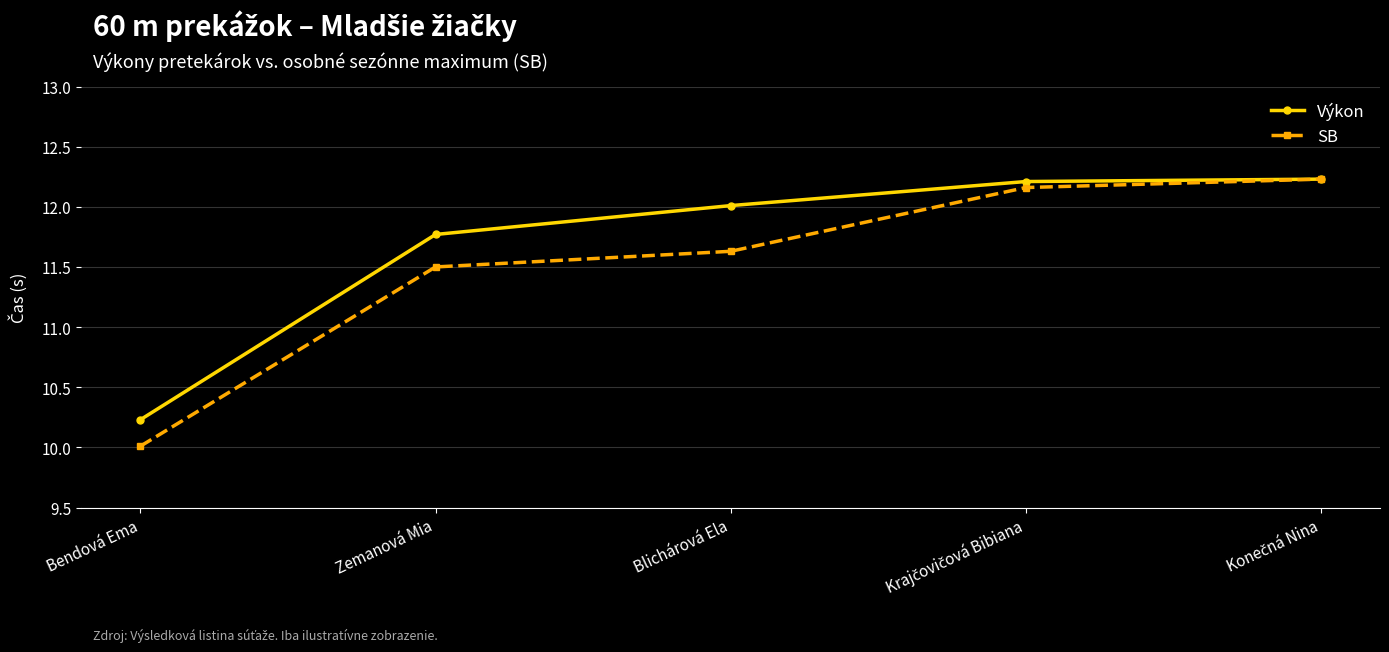

At how many categories does at least one series exceed 11?

4